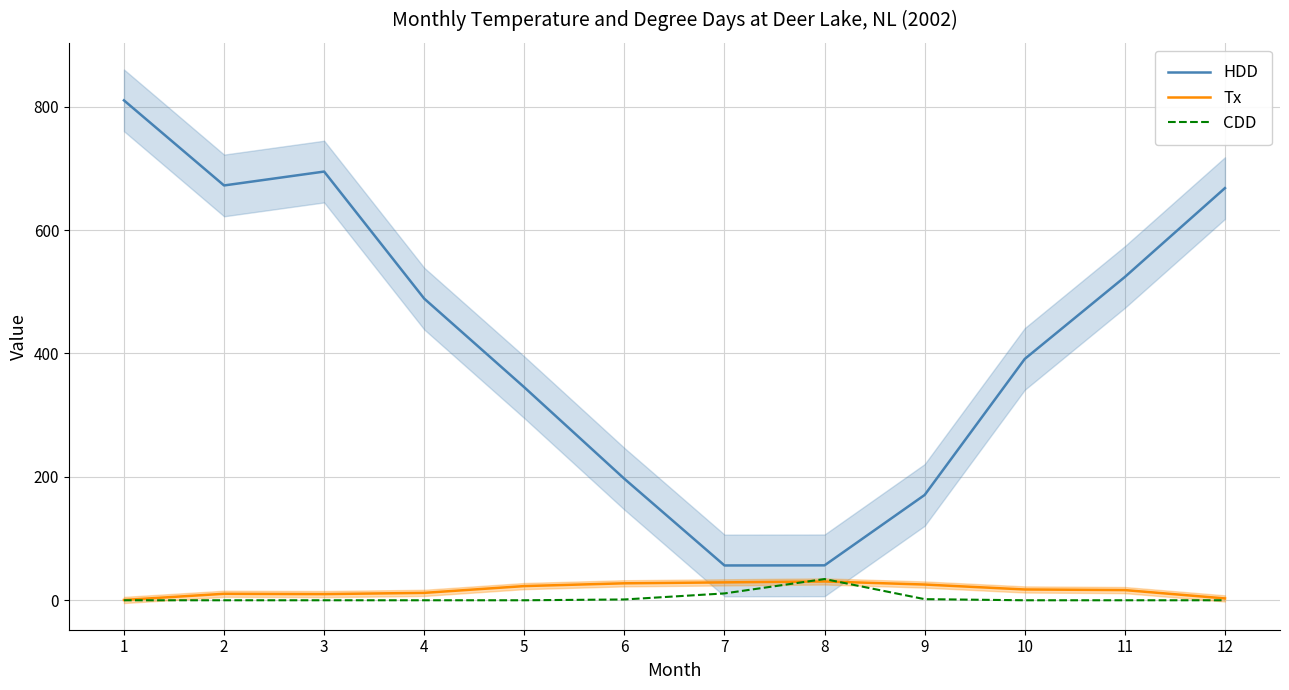

Reading left to right, list all the values displayed in this chart.

HDD: 810.1	672.2	694.7	488.8	345.1	196.8	56.4	56.6	170.7	391.1	523.9	667.9
Tx: 0.5	10.5	10.0	12.0	23.0	27.5	29.0	30.5	25.5	17.5	16.5	3.0
CDD: 0.0	0.0	0.0	0.0	0.0	1.3	11.1	34.4	1.8	0.0	0.0	0.0